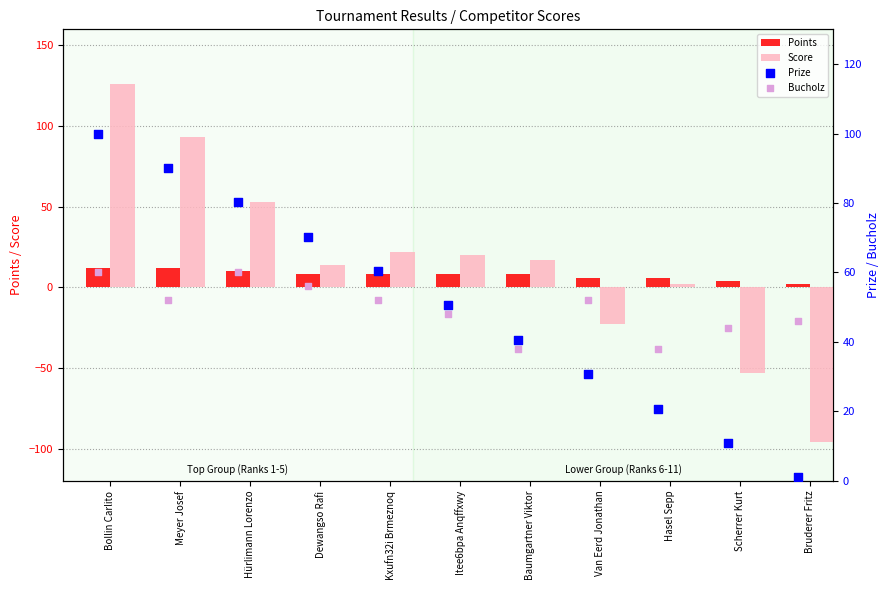

What is the difference between the second highest and second lowest values in the Points series?

8